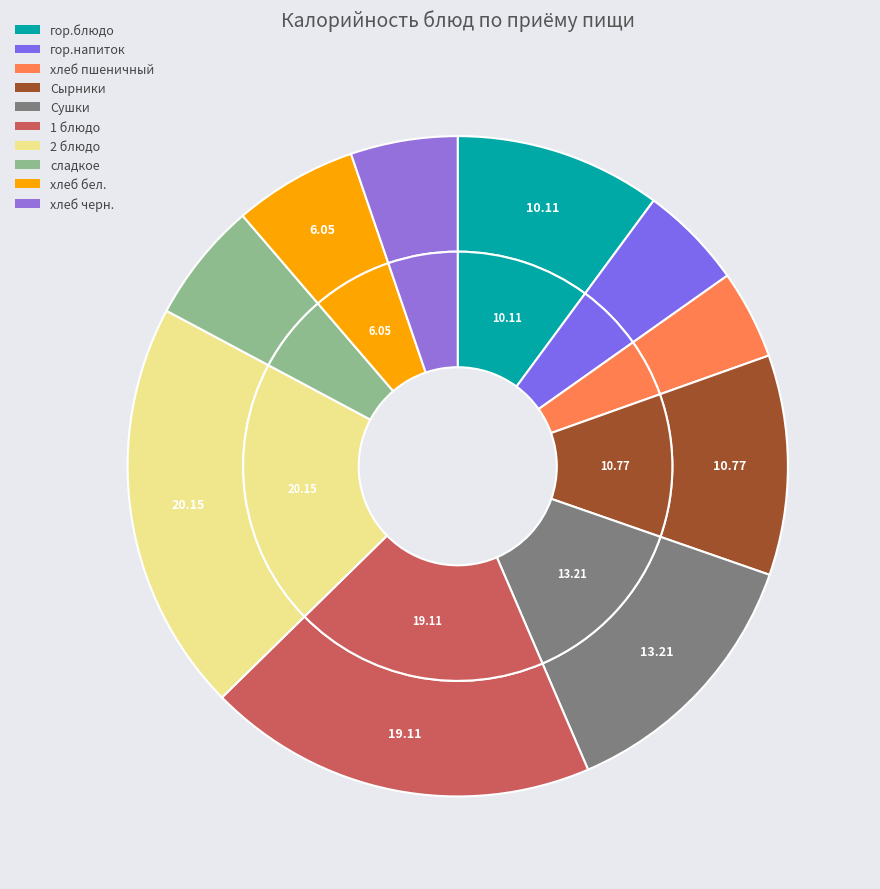

To the nearest percent, what percentage of the pie is гор.напиток?

5%